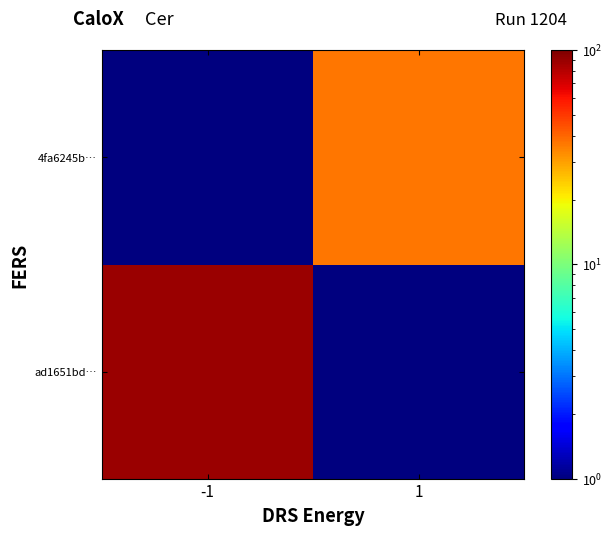

Which category has the highest value across all series?

-1